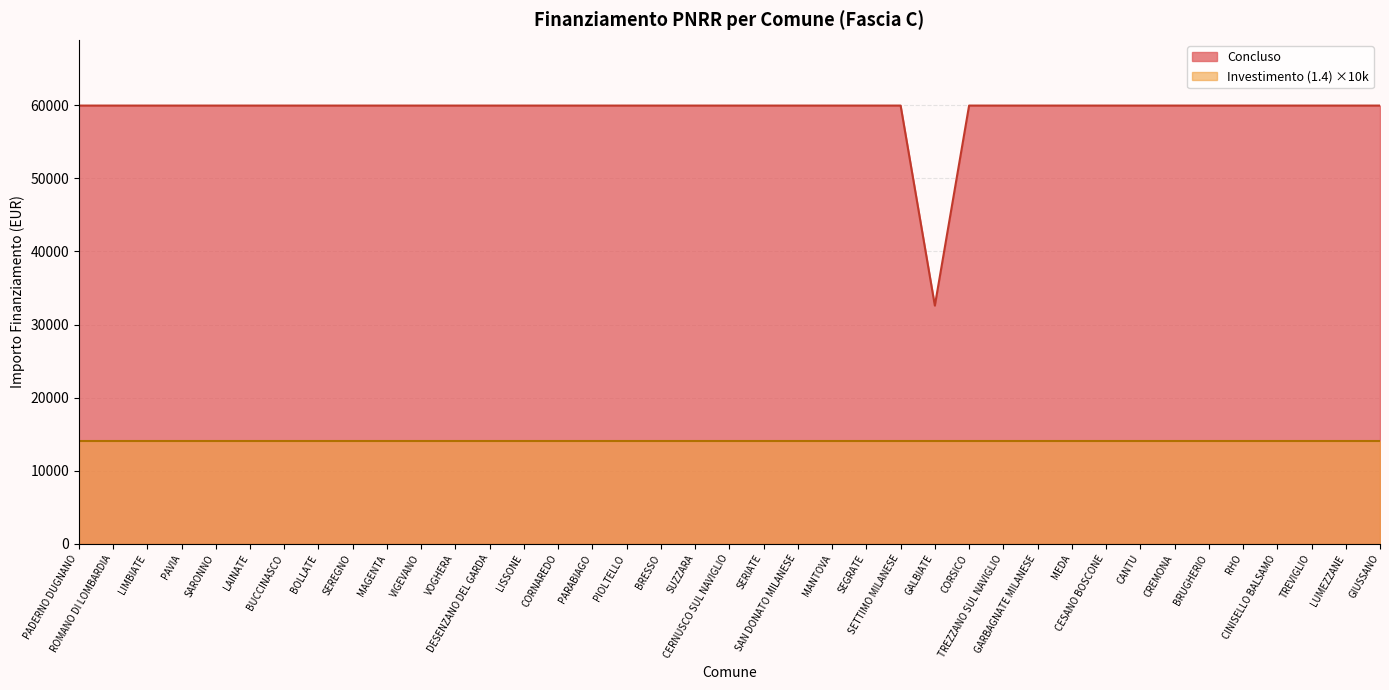

Reading left to right, transcribe all the data shown in this chart.

59966	59966	59966	59966	59966	59966	59966	59966	59966	59966	59966	59966	59966	59966	59966	59966	59966	59966	59966	59966	59966	59966	59966	59966	59966	32589	59966	59966	59966	59966	59966	59966	59966	59966	59966	59966	59966	59966	59966